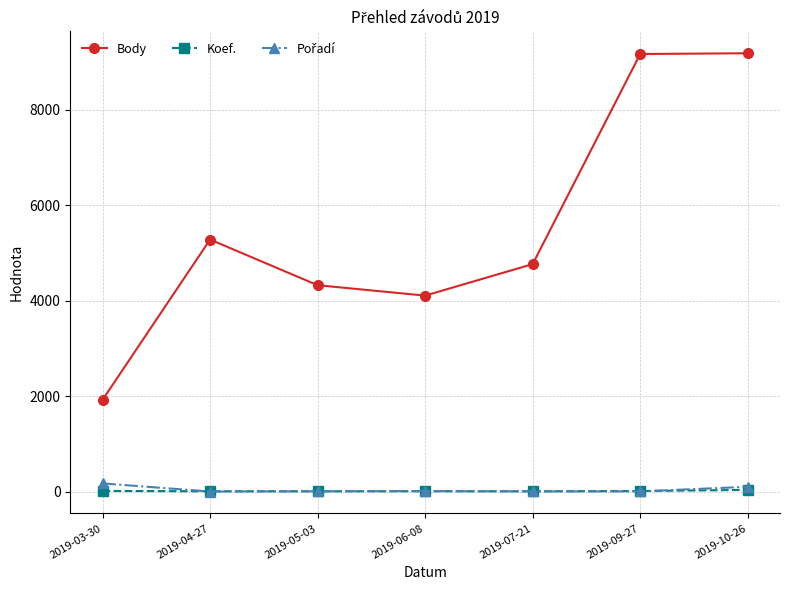

What is the total value across all series at 2019-10-26?

9318